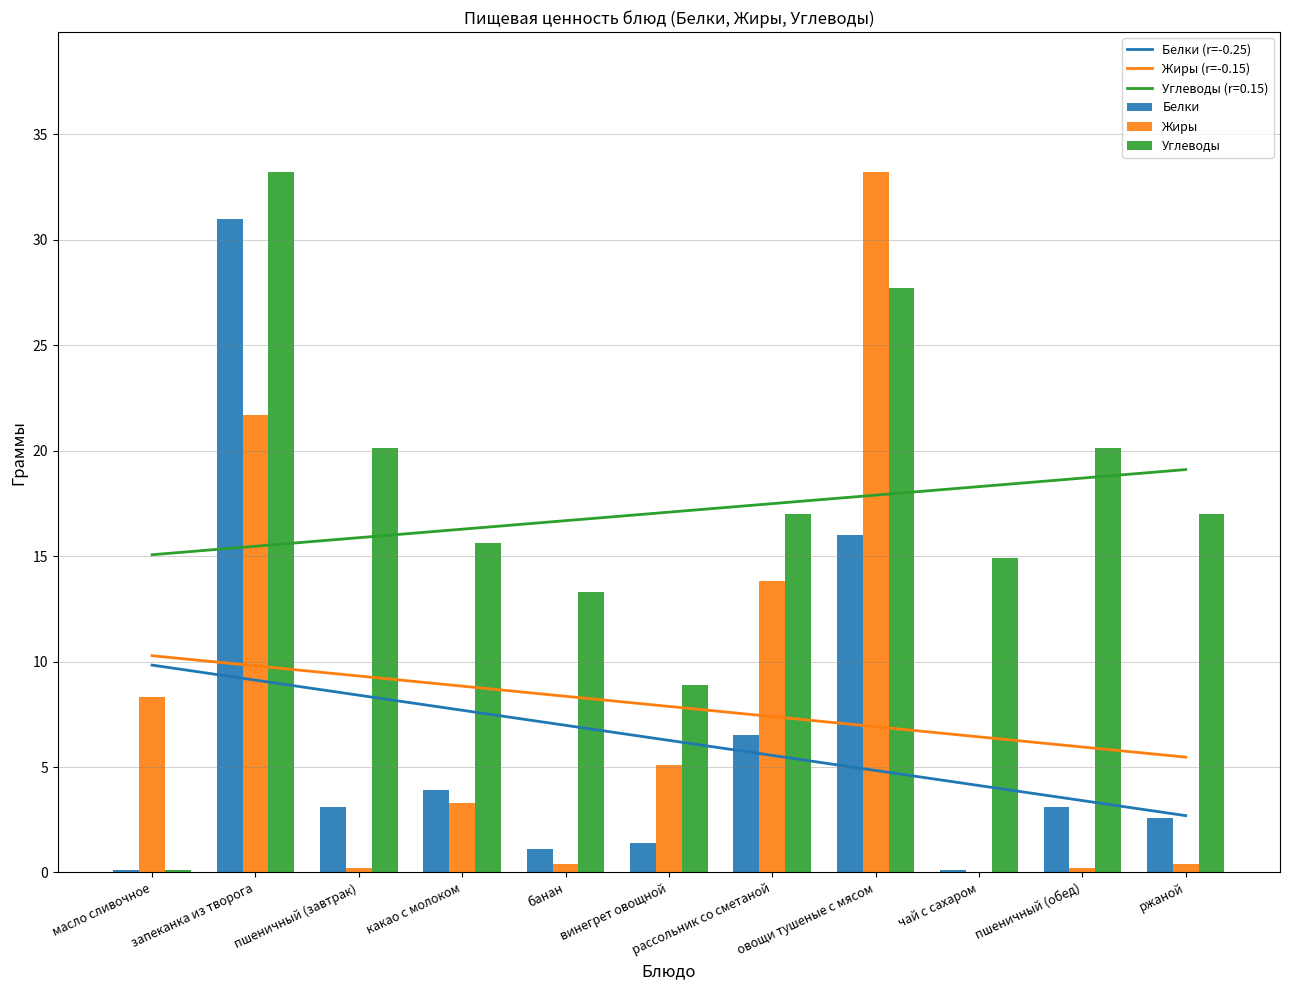

How many groups of bars are there?

11